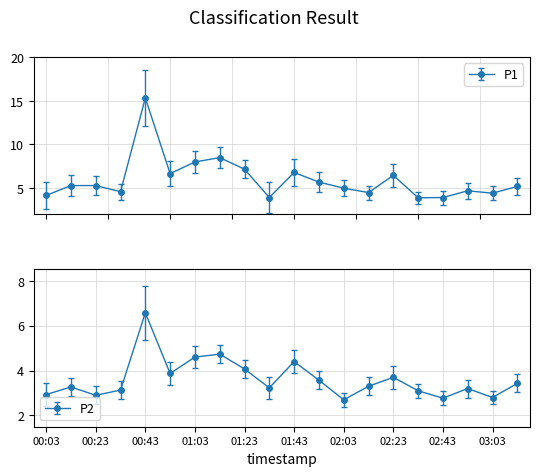

Between 02:53 and 01:43, which is larger?

01:43